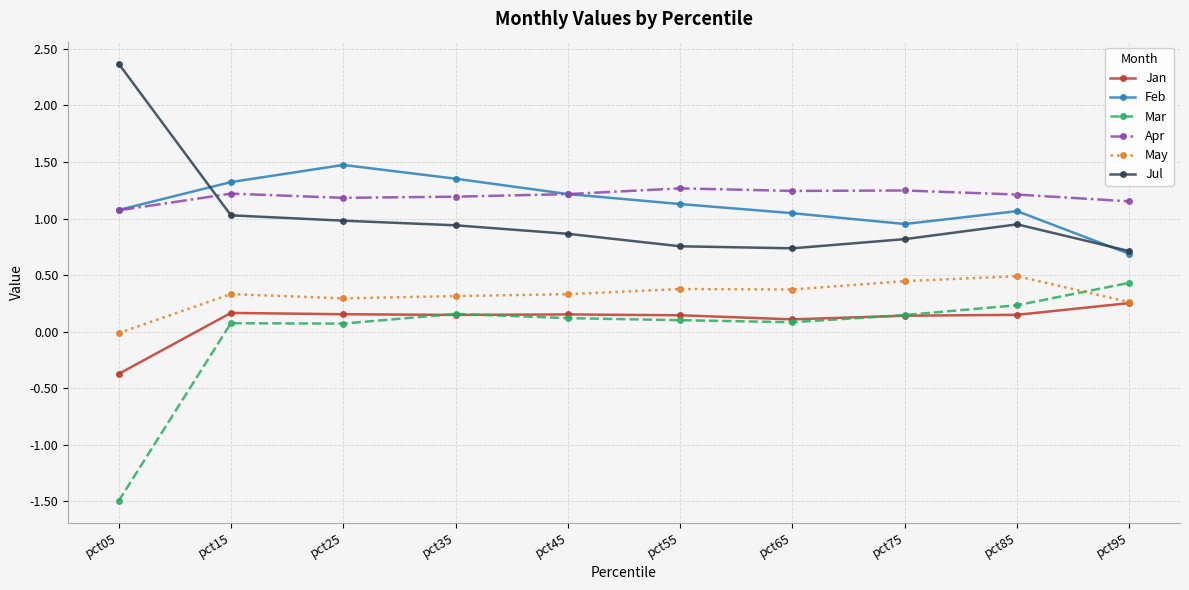

At which category does the chart reach its peak across all series?

pct05